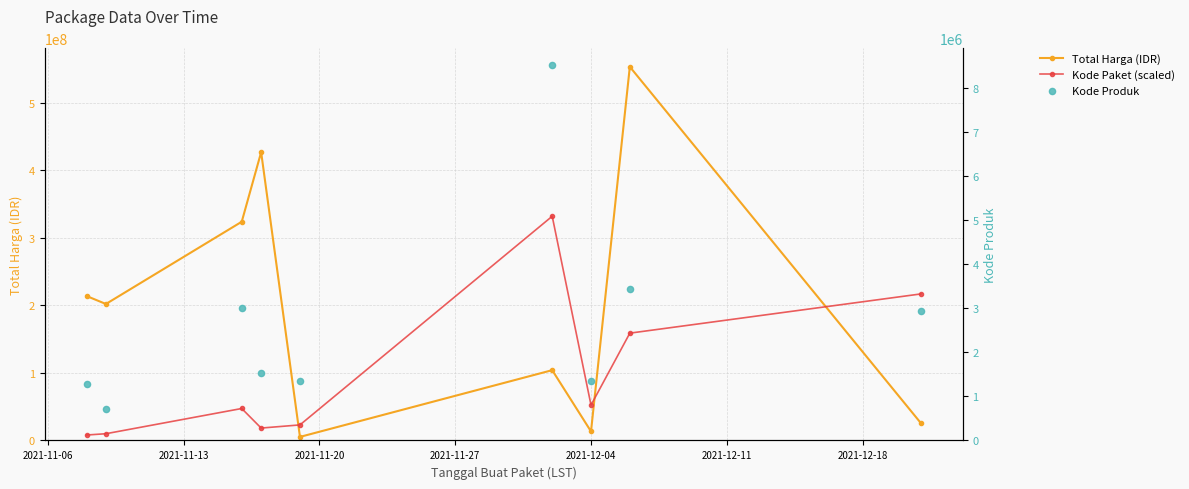

Which series contains the highest Y value?

Total Harga (IDR)